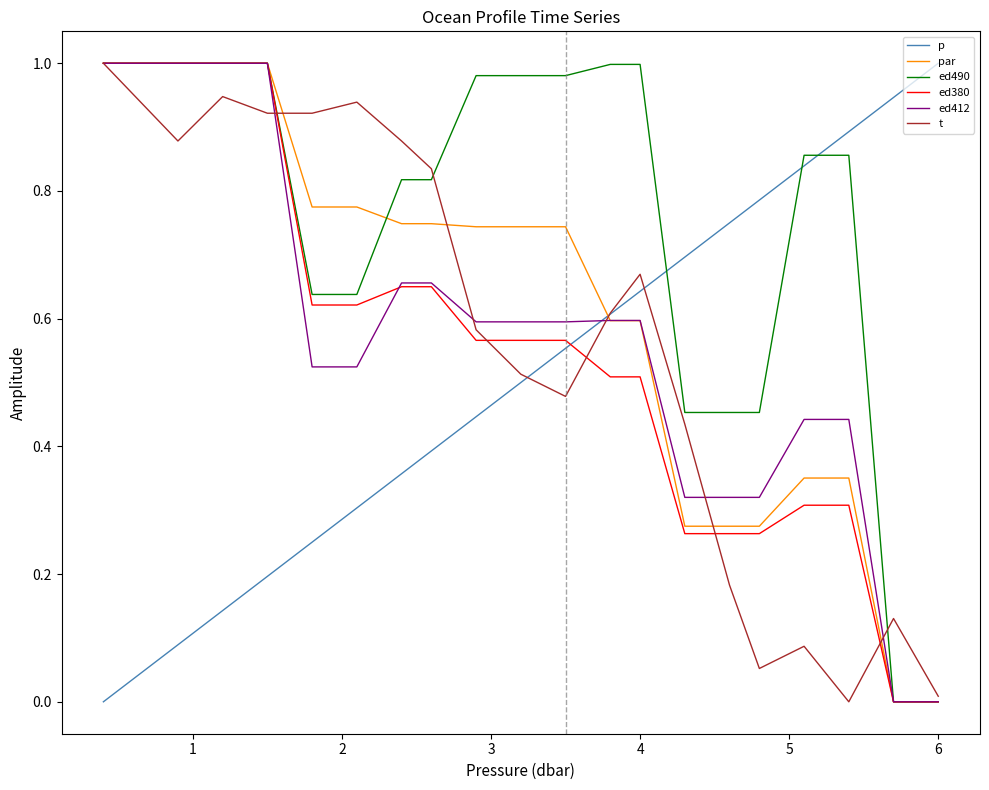

Is this an area chart (filled region under the line)?

No